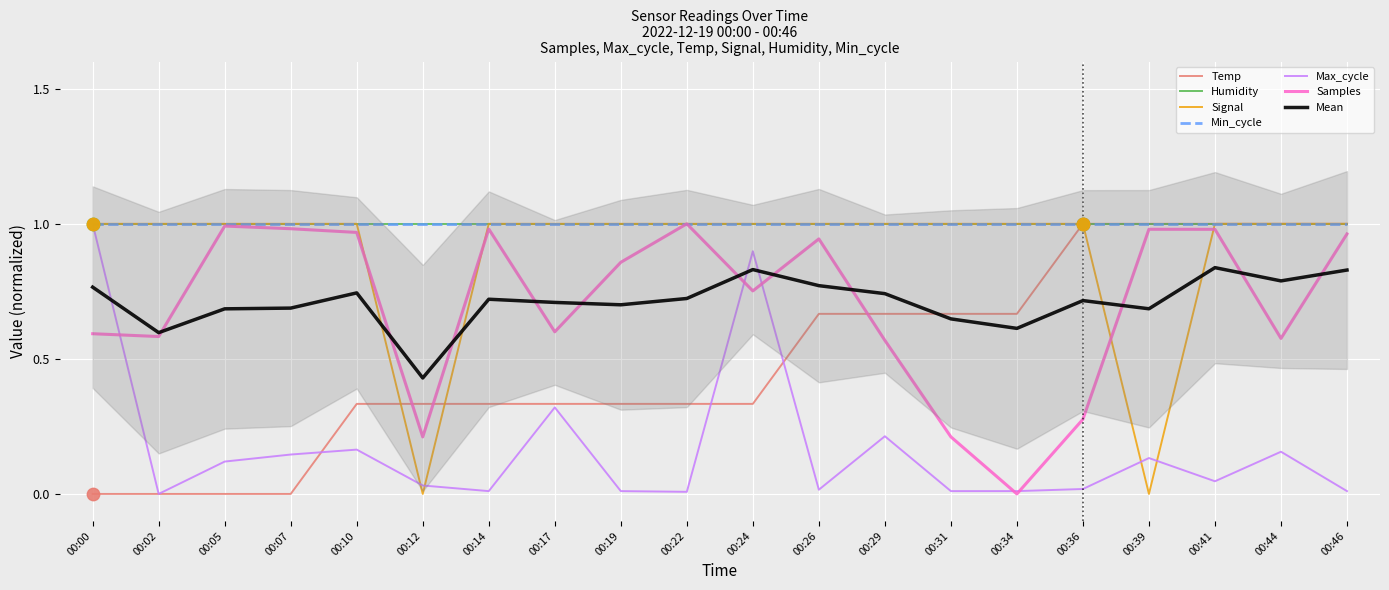

Which series has the largest total across all categories?

Signal